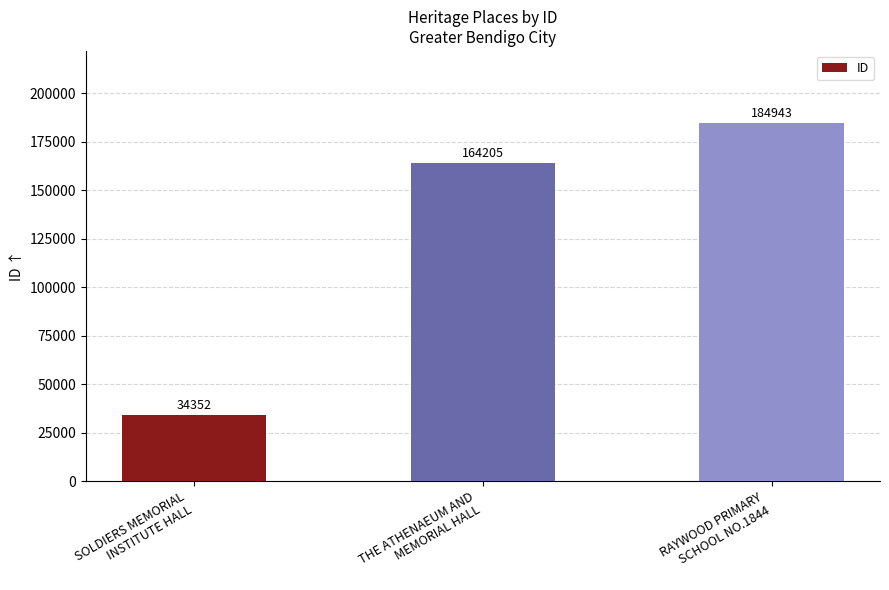

What is the label of the 1st bar from the right?

RAYWOOD PRIMARY
SCHOOL NO.1844